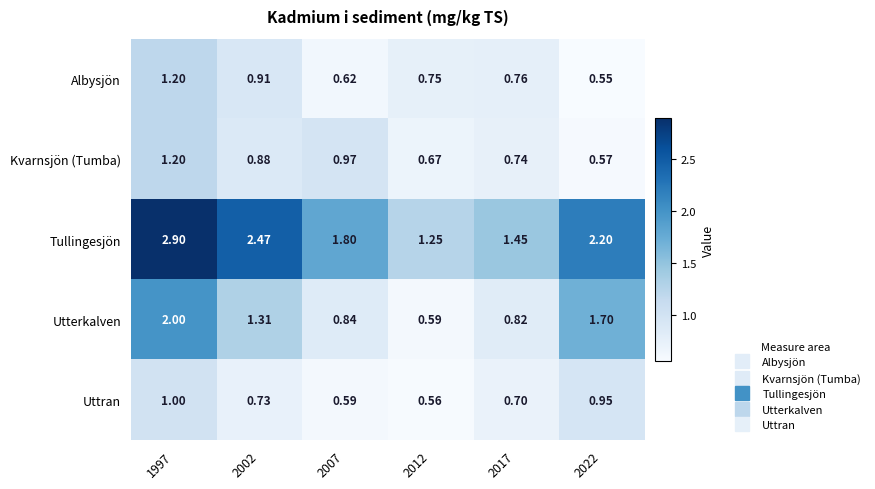

Which category has the lowest value across all series?

2022